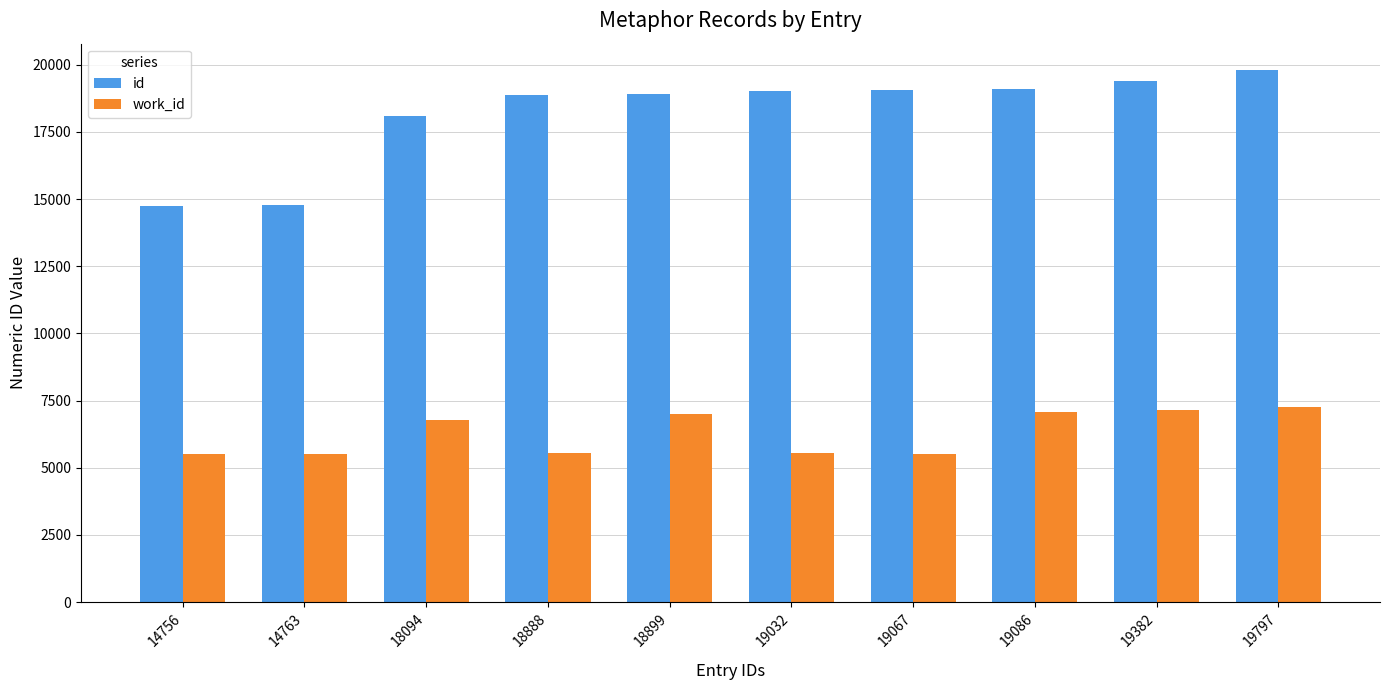

The value of id at 18899 is 33008. True or false?

False